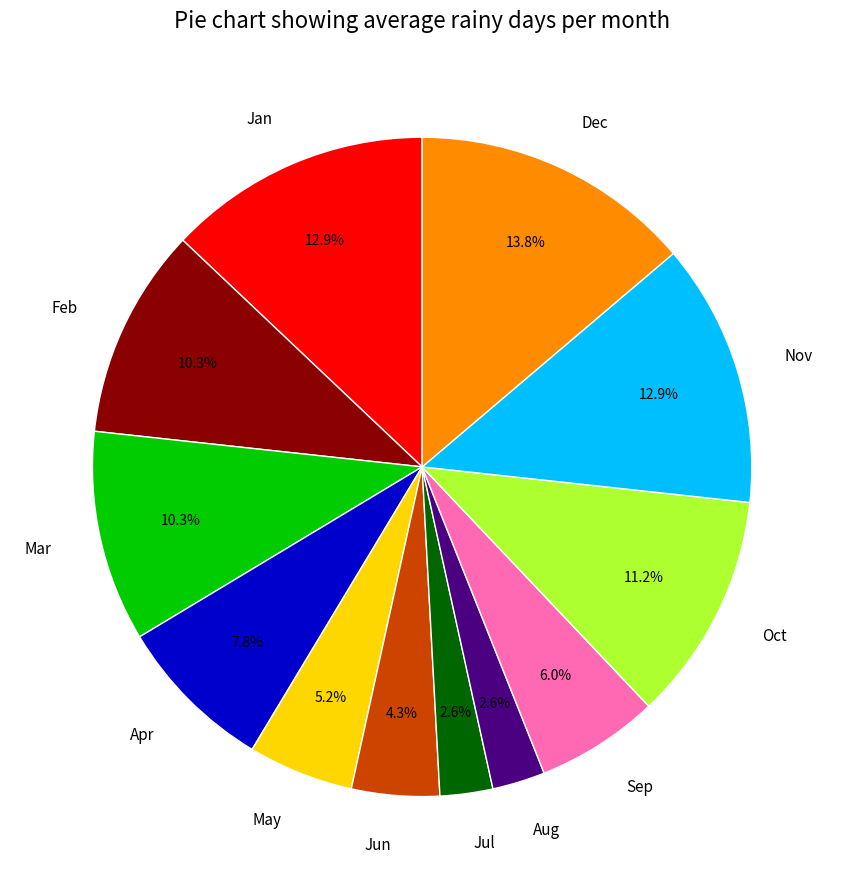

What percentage is the Jun slice, to the nearest percent?

4%